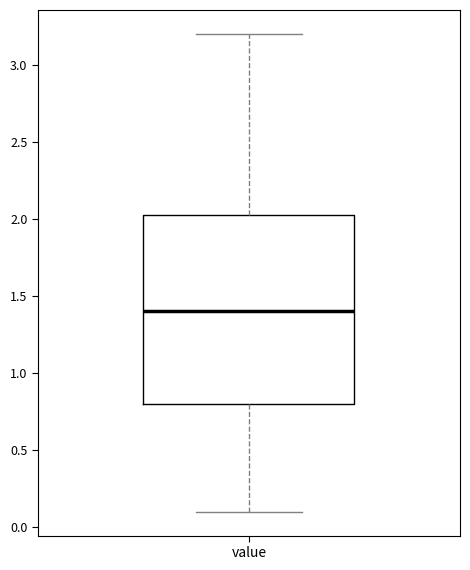

Transcribe this box plot: give where the median line is, the range the box spans, and where the two whiskers end, as read against the y-axis. The values are not printed on the chart, so give them approximately, as read against the axis.

median 1.40, box 0.80 to 2.05, whiskers 0.10 to 3.20